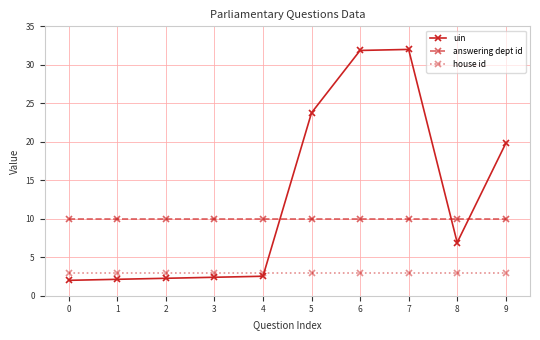

What is the value of the uin point at the 7th from the left?

31.9